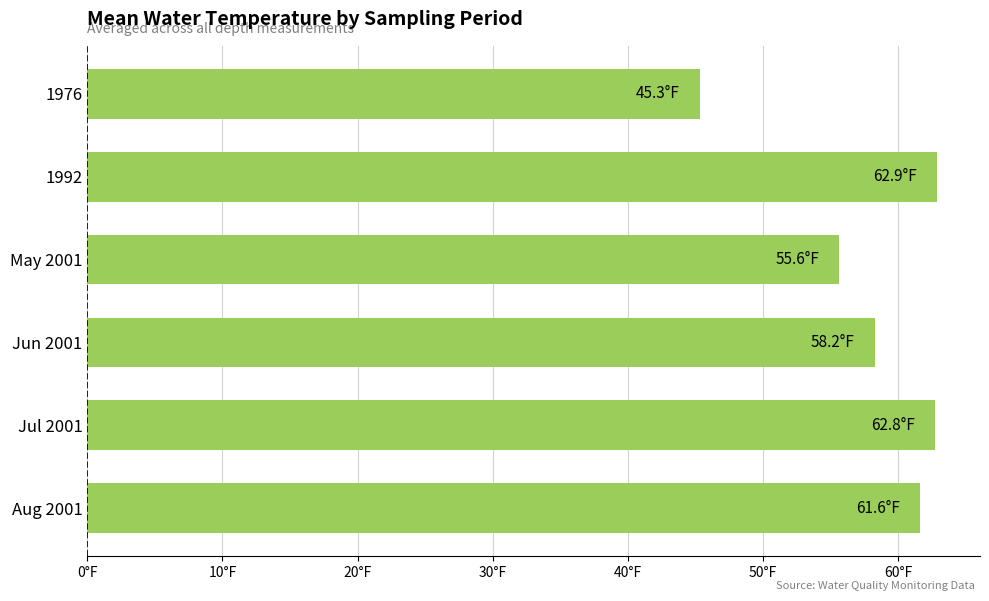

Does the chart contain any negative values?

No